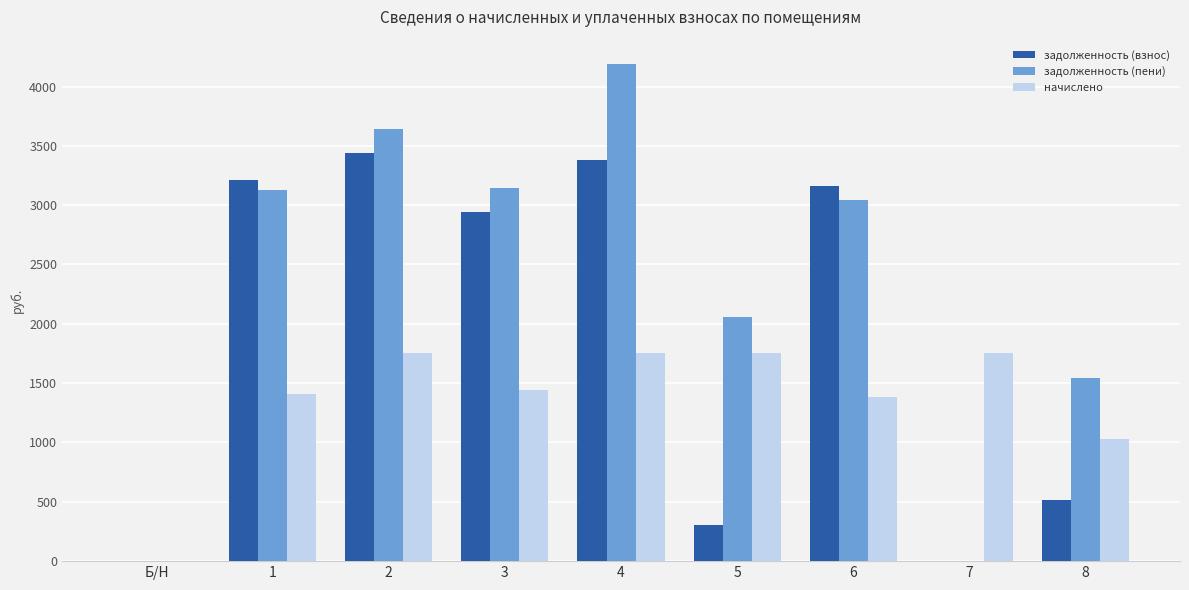

Which series changed the most between Б/Н and 3?

задолженность (пени)